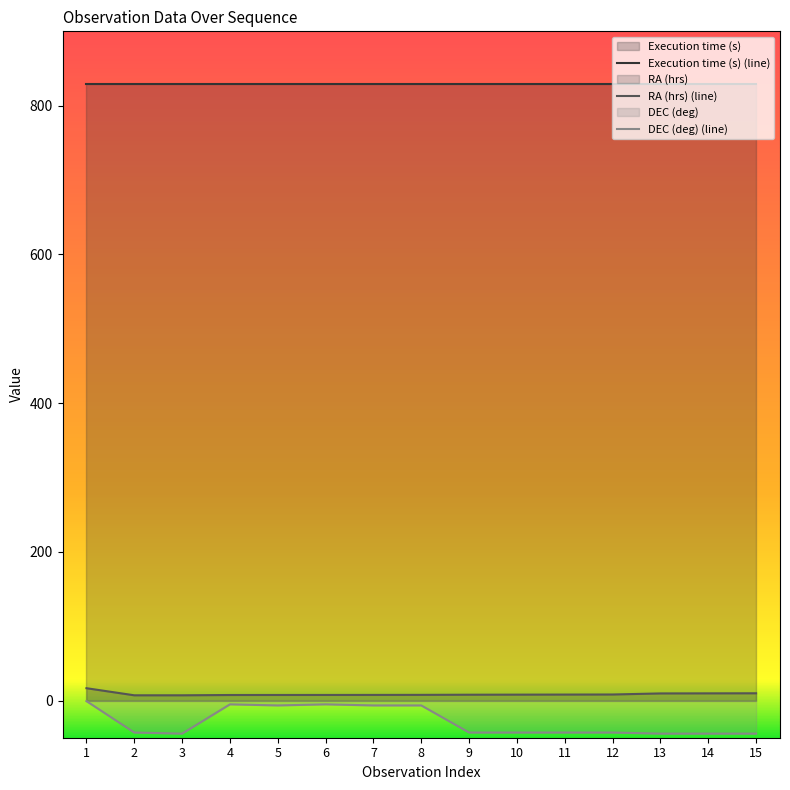

What is the spread (max minus min) of values at 5?

835.6